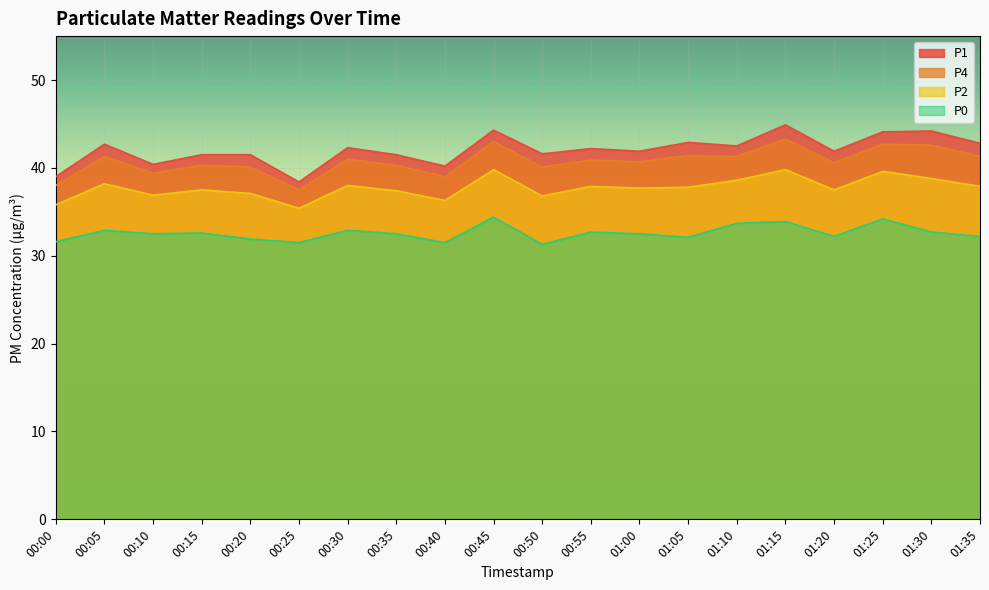

Rank the series at 00:20 from lowest to highest value.

P0, P2, P4, P1